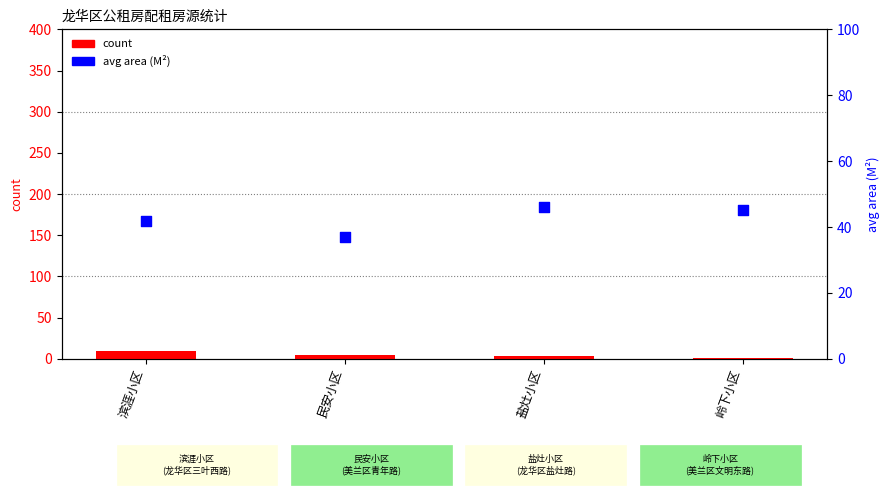

Which series contains the highest Y value?

avg area (M²)